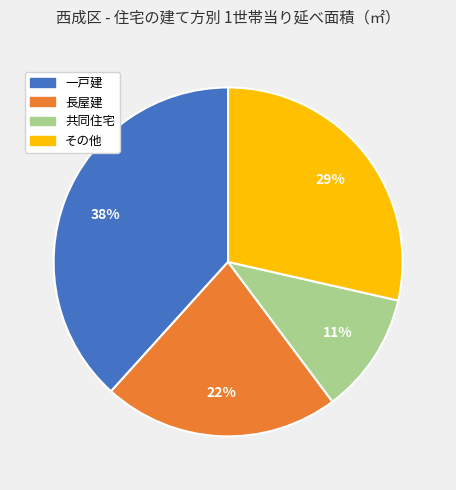

Is there any slice that represents more than half of the pie?

No